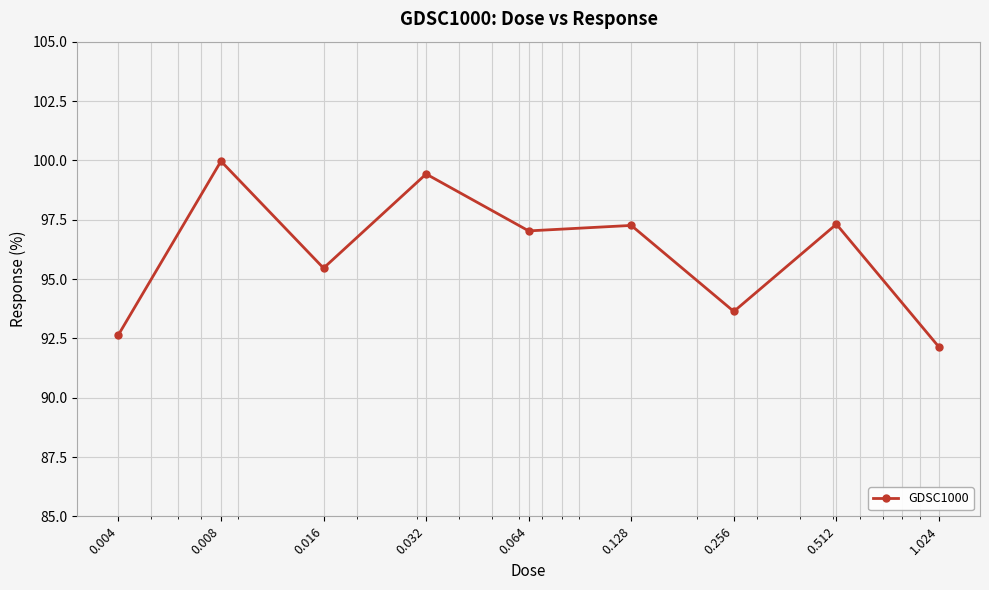

Count the number of categories in the chart.

9